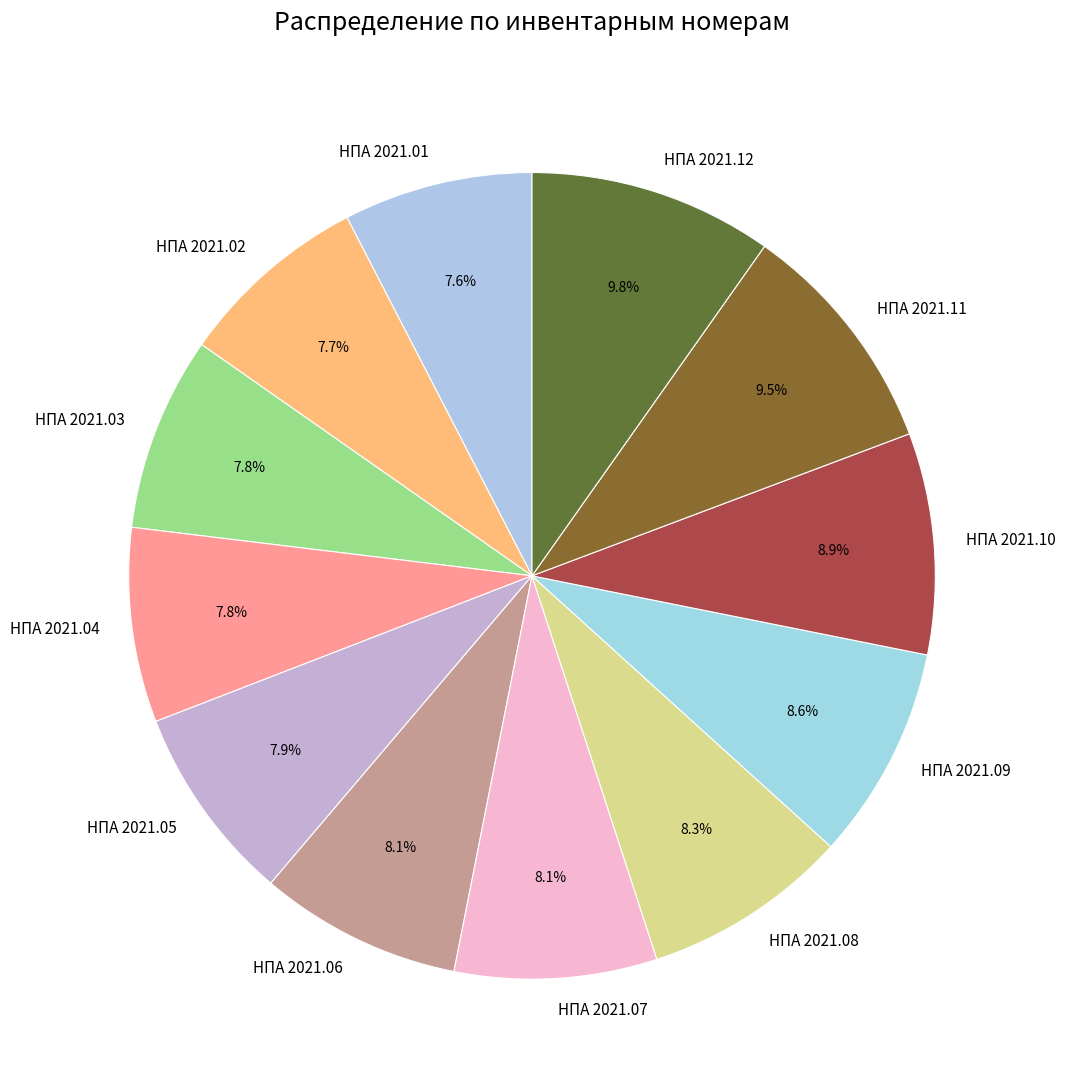

Is the sum of НПА 2021.06 and НПА 2021.11 greater than half?

No